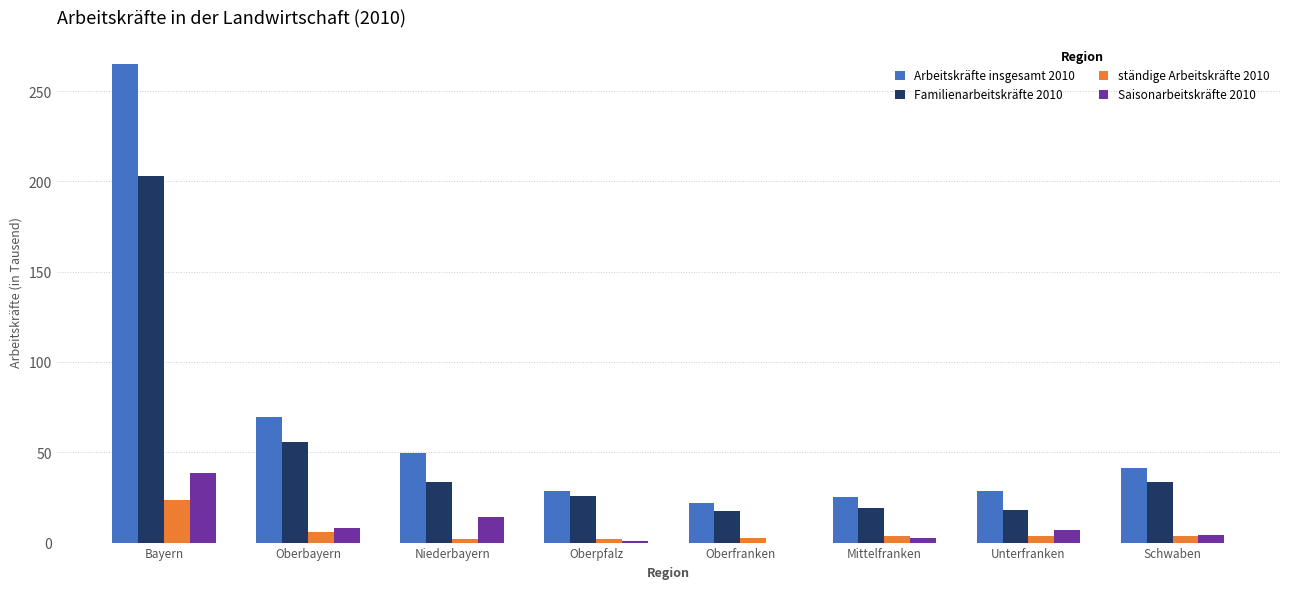

Is the value of ständige Arbeitskräfte 2010 at Schwaben greater than the value of Arbeitskräfte insgesamt 2010 at Niederbayern?

No